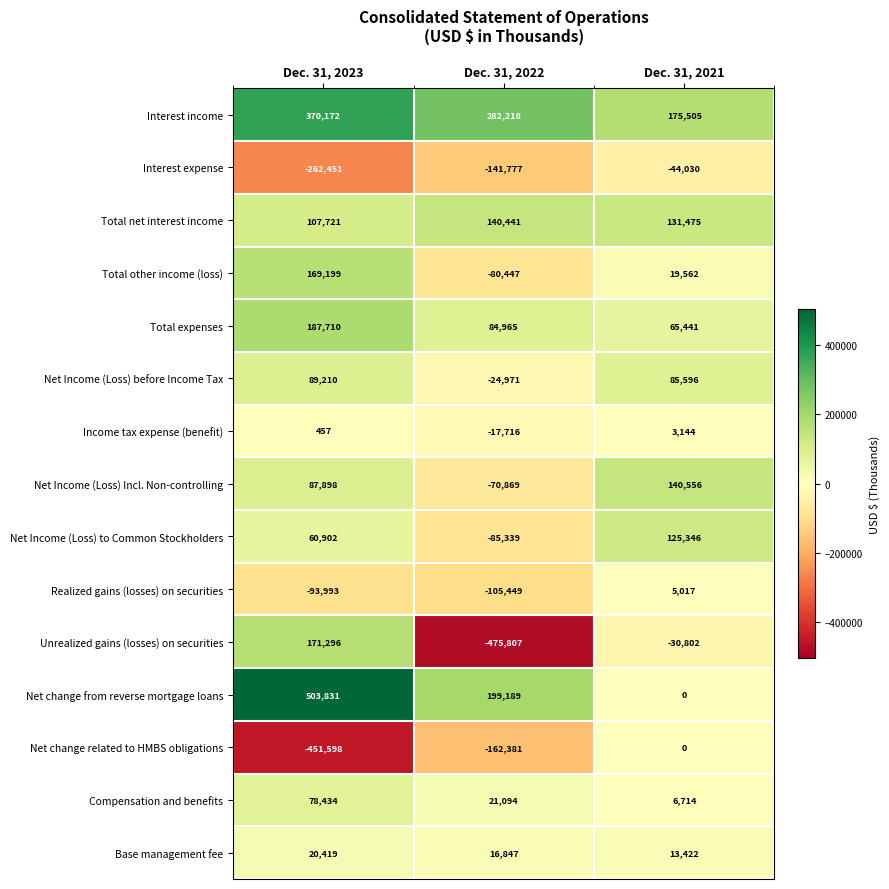

Which series has the widest spread of values?

Unrealized gains (losses) on securities